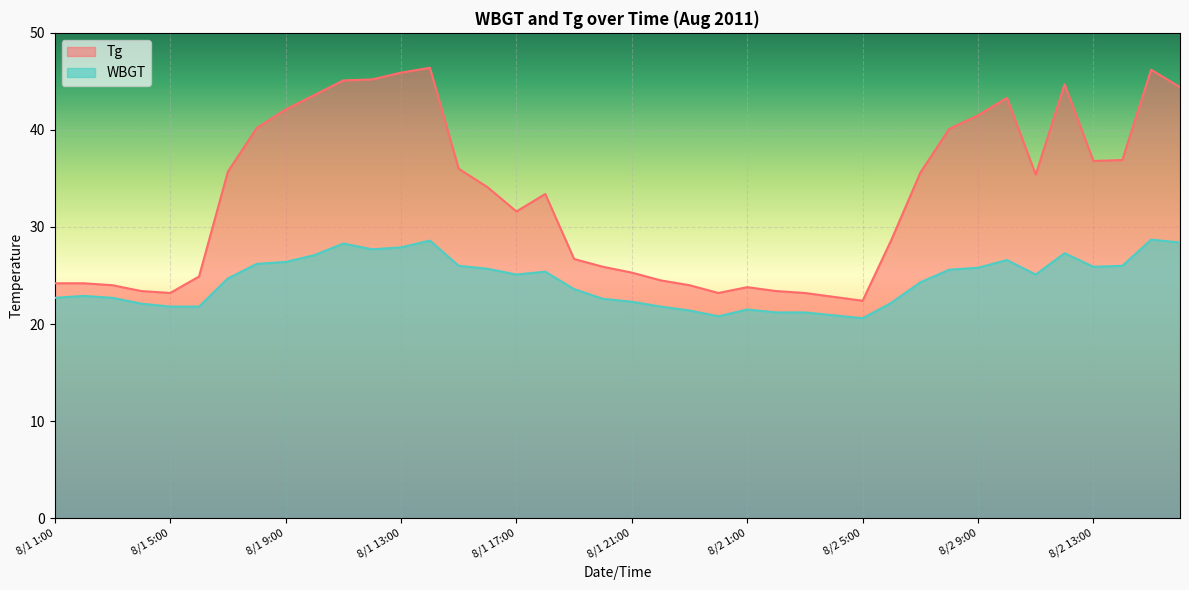

Reading right to left, list all the values displayed in this chart.

Tg: 44.4	46.2	36.9	36.8	44.7	35.4	43.3	41.5	40.1	35.6	28.7	22.4	22.8	23.2	23.4	23.8	23.2	24.0	24.5	25.3	25.9	26.7	33.4	31.6	34.1	36.0	46.4	45.9	45.2	45.1	43.6	42.1	40.2	35.7	24.9	23.2	23.4	24.0	24.2	24.2
WBGT: 28.4	28.7	26.0	25.9	27.3	25.1	26.6	25.8	25.6	24.3	22.2	20.6	20.9	21.2	21.2	21.5	20.8	21.4	21.8	22.3	22.6	23.6	25.4	25.1	25.7	26.0	28.6	27.9	27.7	28.3	27.1	26.4	26.2	24.7	21.8	21.8	22.1	22.7	22.9	22.7